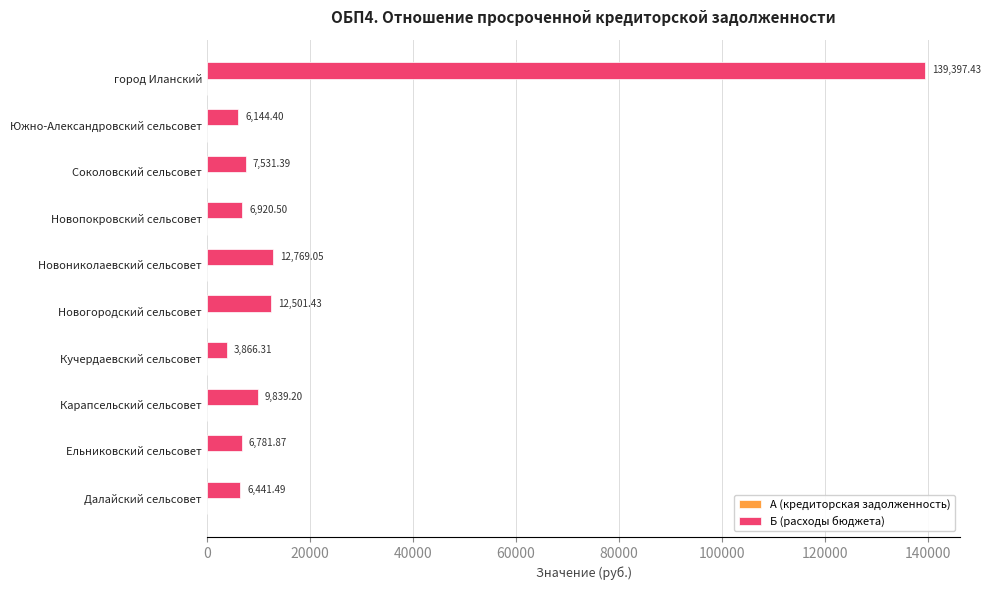

What is the sum of all values?

212193.1